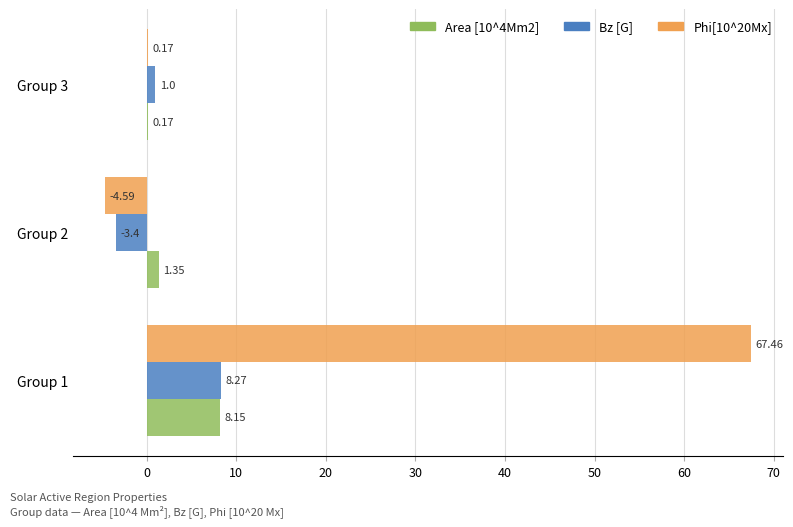

Which series has the largest total across all categories?

Phi[10^20Mx]